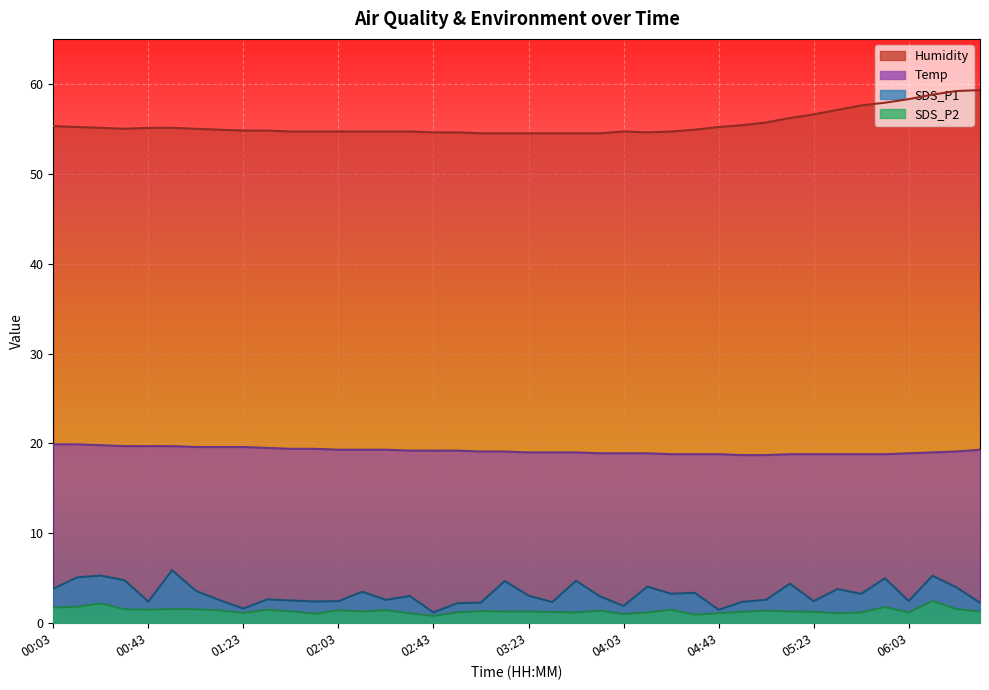

What is the lowest value of the Humidity series?

54.5